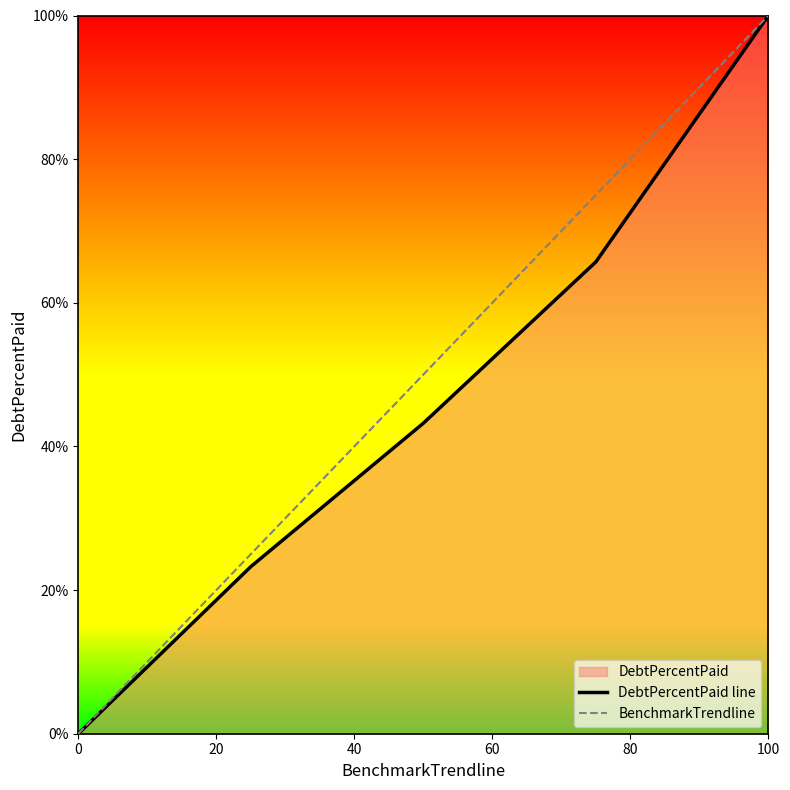

Reading left to right, transcribe all the data shown in this chart.

DebtPercentPaid line: 0.0	23.3	43.2	65.7	100.0
BenchmarkTrendline: 0.0	25.0	50.0	75.0	100.0